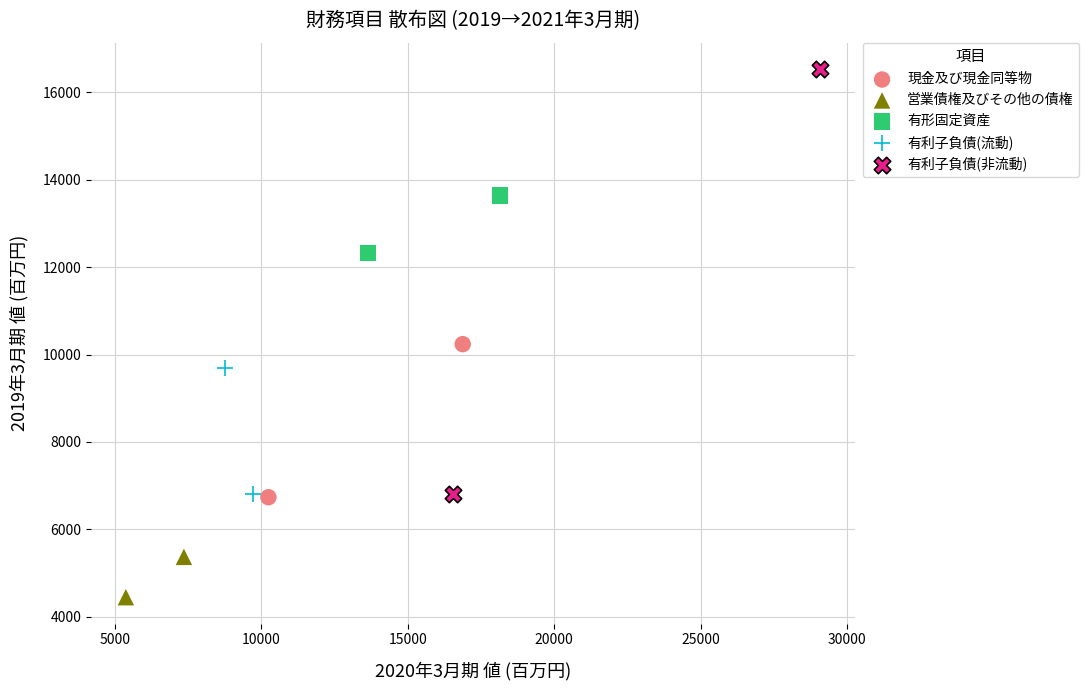

What are all the series names shown in the legend?

現金及び現金同等物, 営業債権及びその他の債権, 有形固定資産, 有利子負債(流動), 有利子負債(非流動)